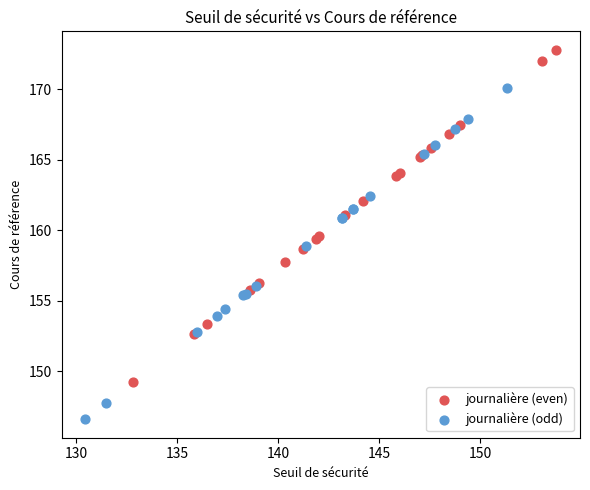

Which series contains the highest Y value?

journalière (even)